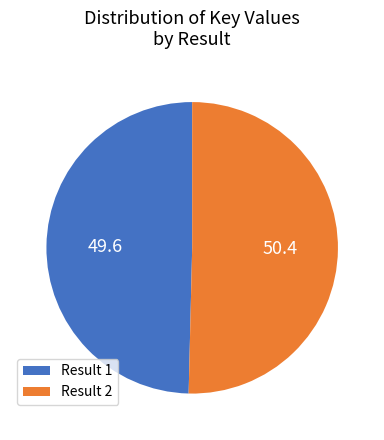

How many slices are in this pie chart?

2